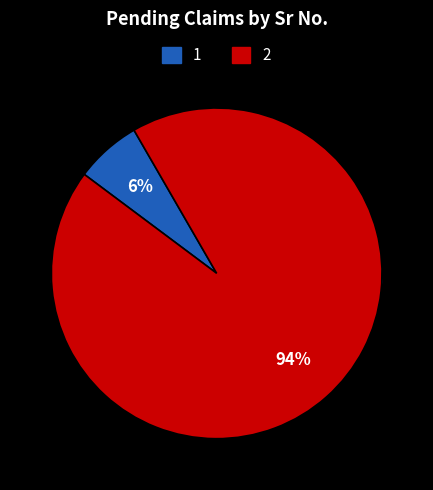

Combined, do 2 and 1 account for over 50%?

Yes